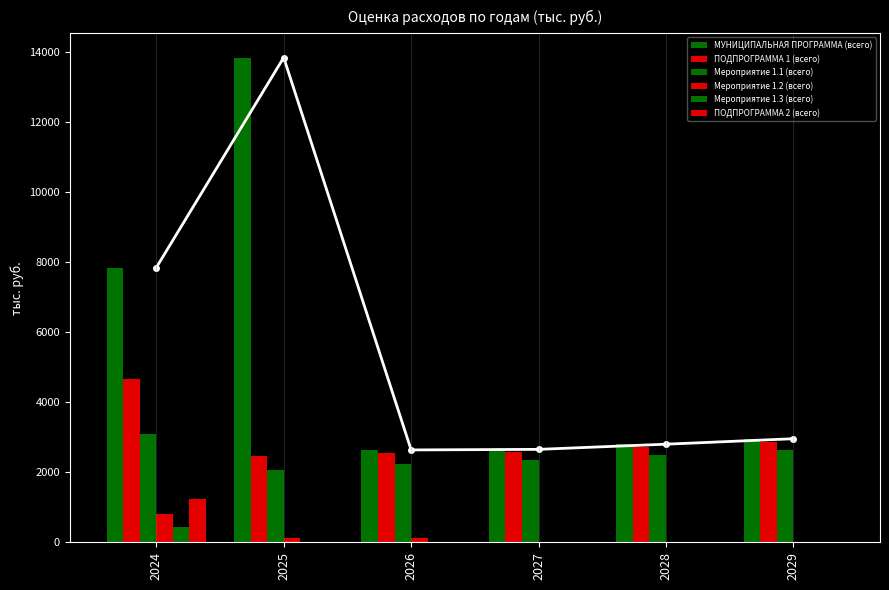

List the series in order of their peak value, highest first.

МУНИЦИПАЛЬНАЯ ПРОГРАММА (всего), ПОДПРОГРАММА 1 (всего), Мероприятие 1.1 (всего), ПОДПРОГРАММА 2 (всего), Мероприятие 1.2 (всего), Мероприятие 1.3 (всего)